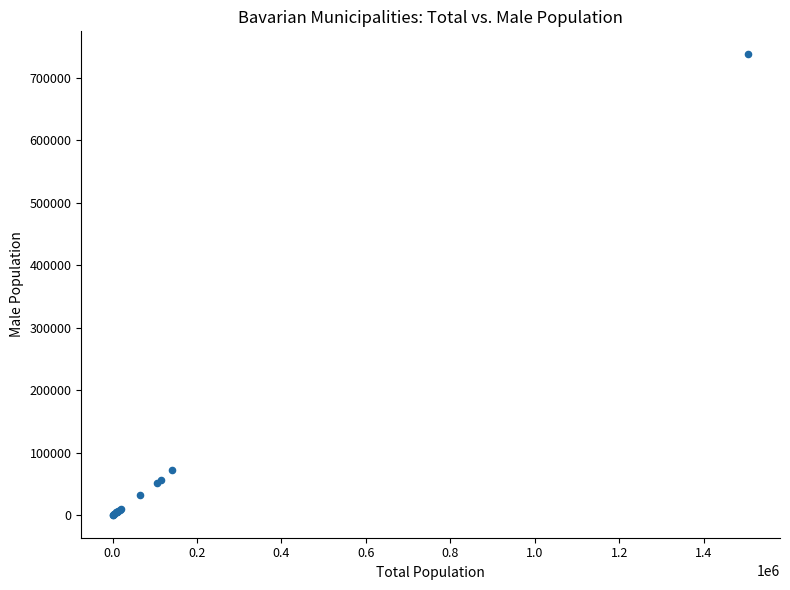

What Y value in the scatter plot is closest to 369263?

71796